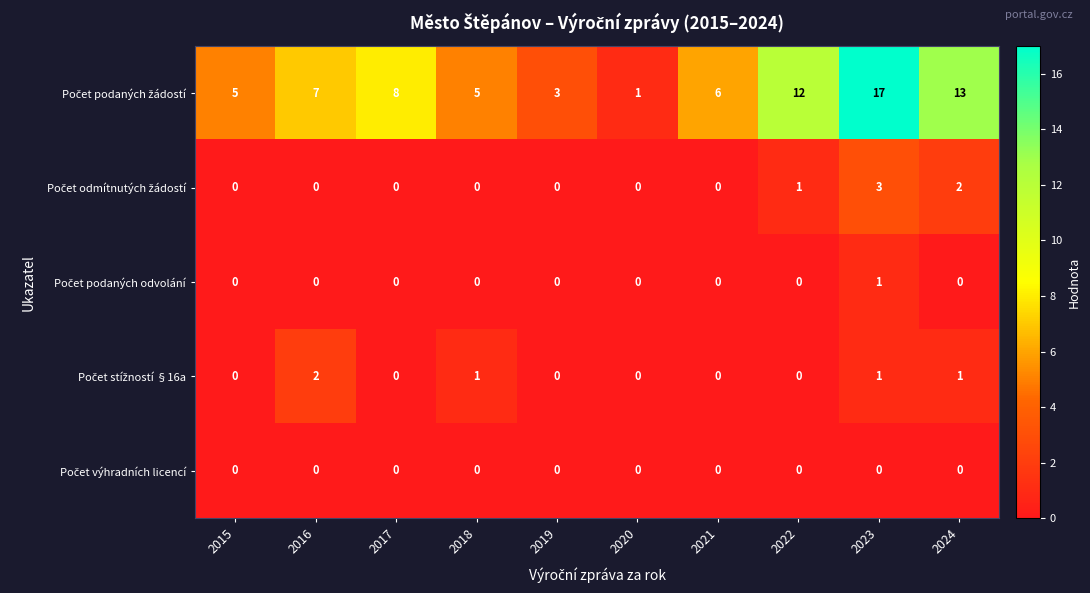

What is the total value across all series at 2023?

22